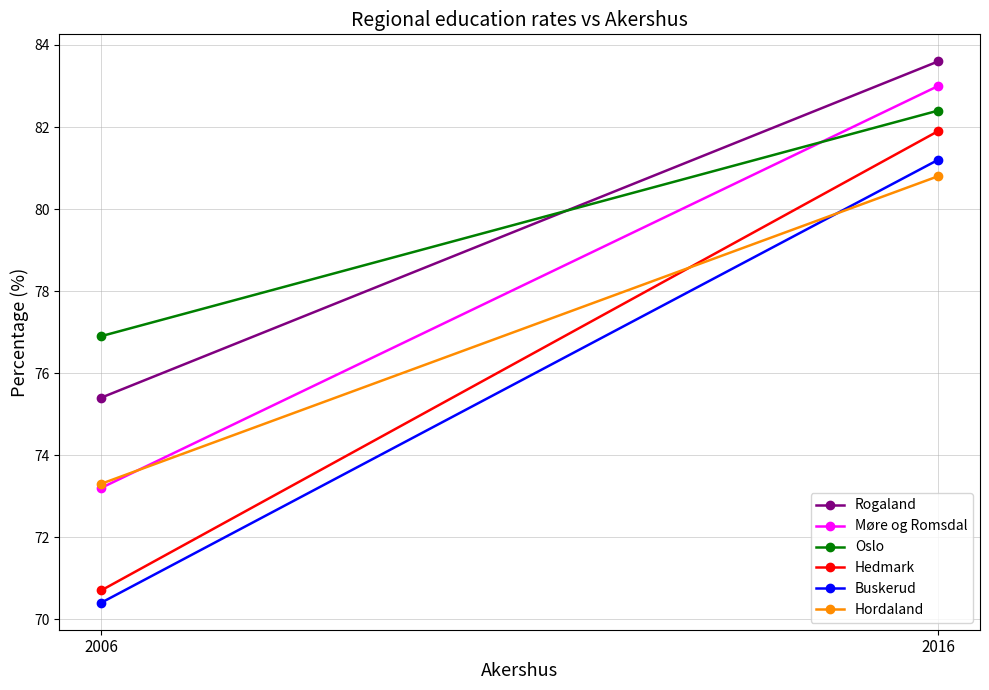

At which label is Oslo closest to 79?

2006